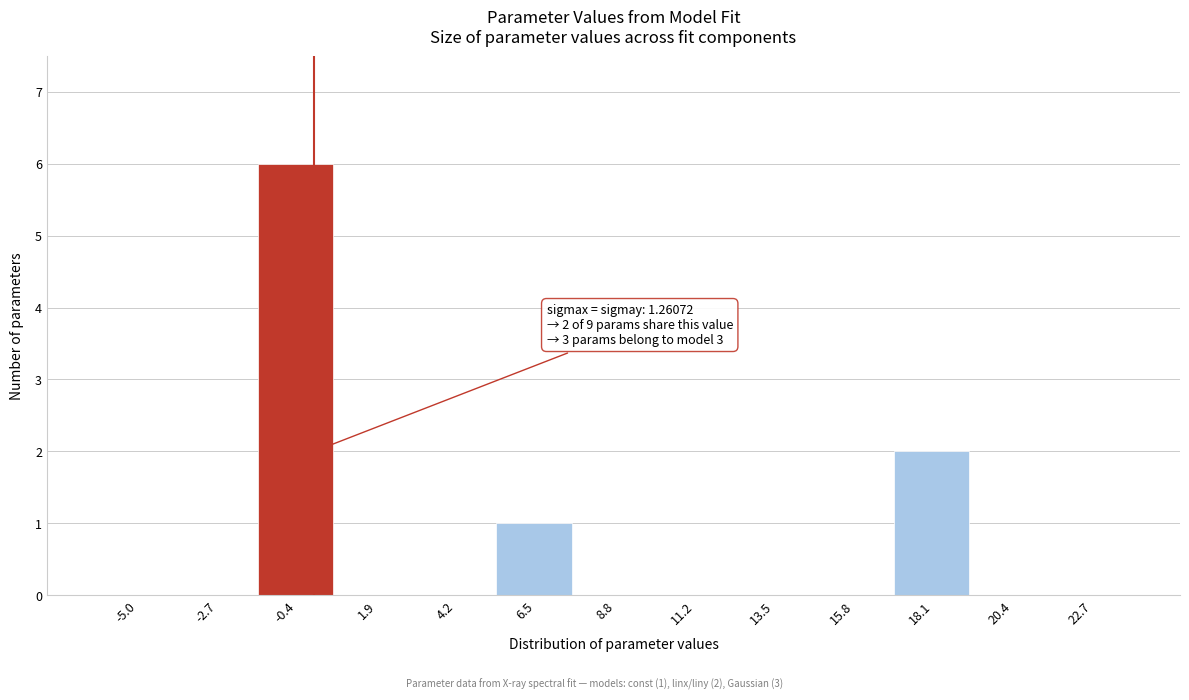

Reading left to right, transcribe all the data shown in this chart.

-5.0=0	-2.7=0	-0.4=6	1.9=0	4.2=0	6.5=1	8.8=0	11.2=0	13.5=0	15.8=0	18.1=2	20.4=0	22.7=0